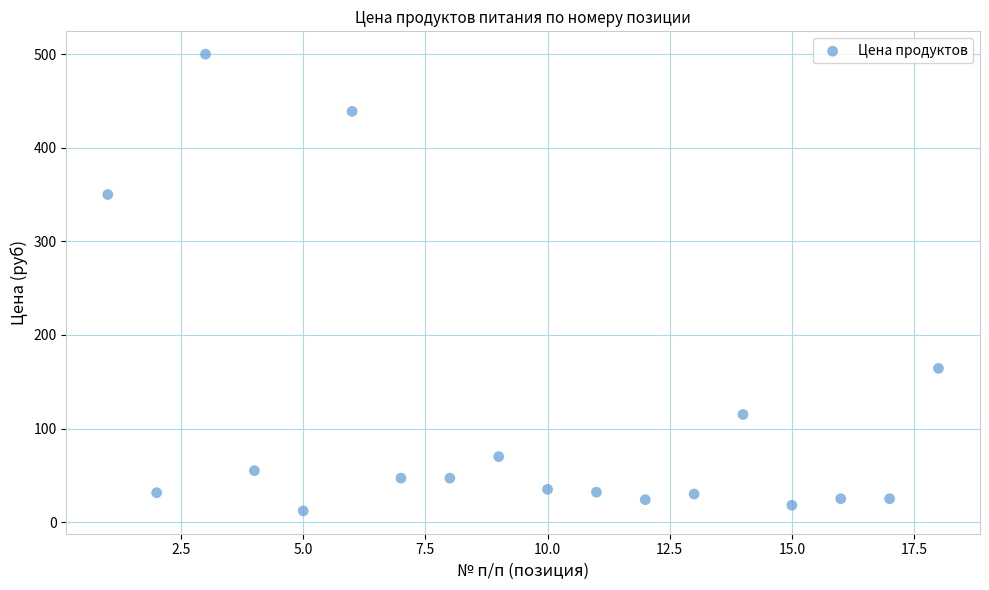

What is the range of Y values (max minus min)?

488.0